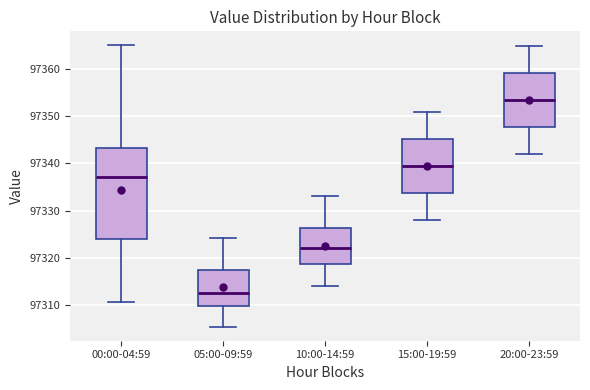

Reading left to right, read every box against the y-axis: the position of its median line, the range the box covers, and the ends of its whiskers. The values are not printed on the chart, so give them approximately, as read against the axis.

00:00-04:59: median 97337, box 97324 to 97343, whiskers 97311 to 97365
05:00-09:59: median 97312, box 97310 to 97317, whiskers 97305 to 97324
10:00-14:59: median 97322, box 97319 to 97326, whiskers 97314 to 97333
15:00-19:59: median 97340, box 97334 to 97345, whiskers 97328 to 97351
20:00-23:59: median 97354, box 97348 to 97359, whiskers 97342 to 97365